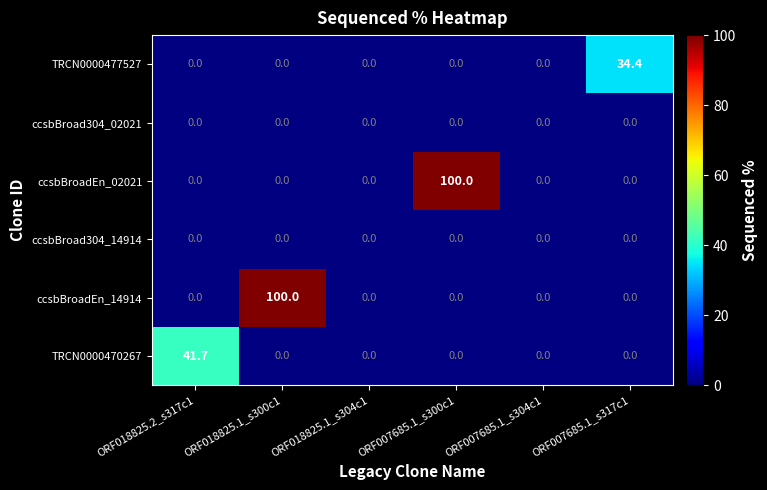

Count the number of categories in the chart.

6